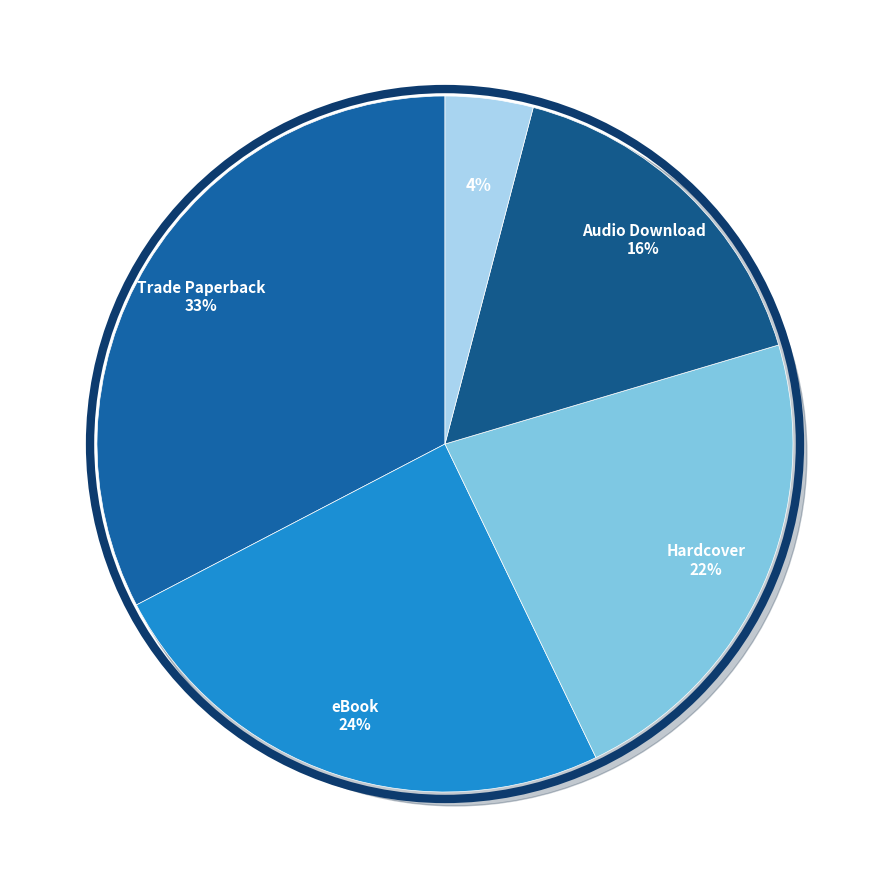

To the nearest percent, what percentage of the pie is Trade Paperback?

33%